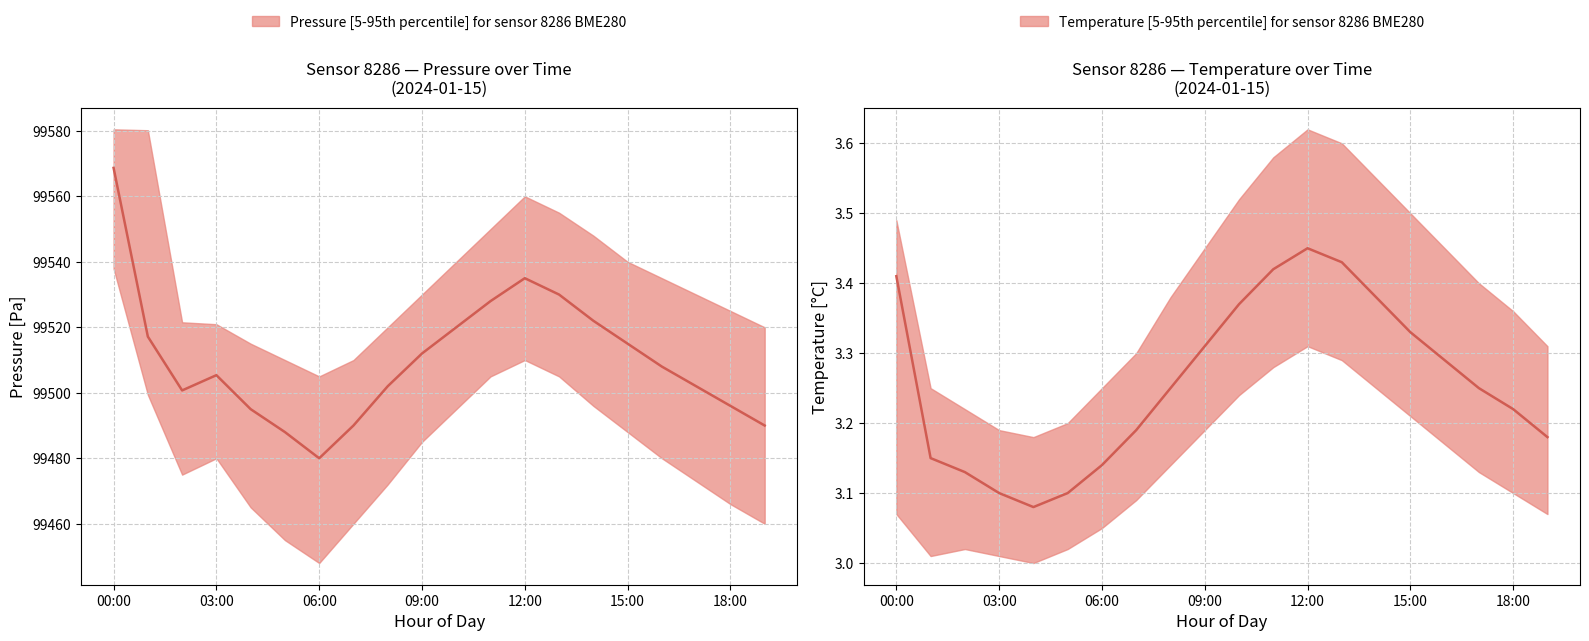

What is the sum of the Temperature median values at 03:00 and 8?

6.4